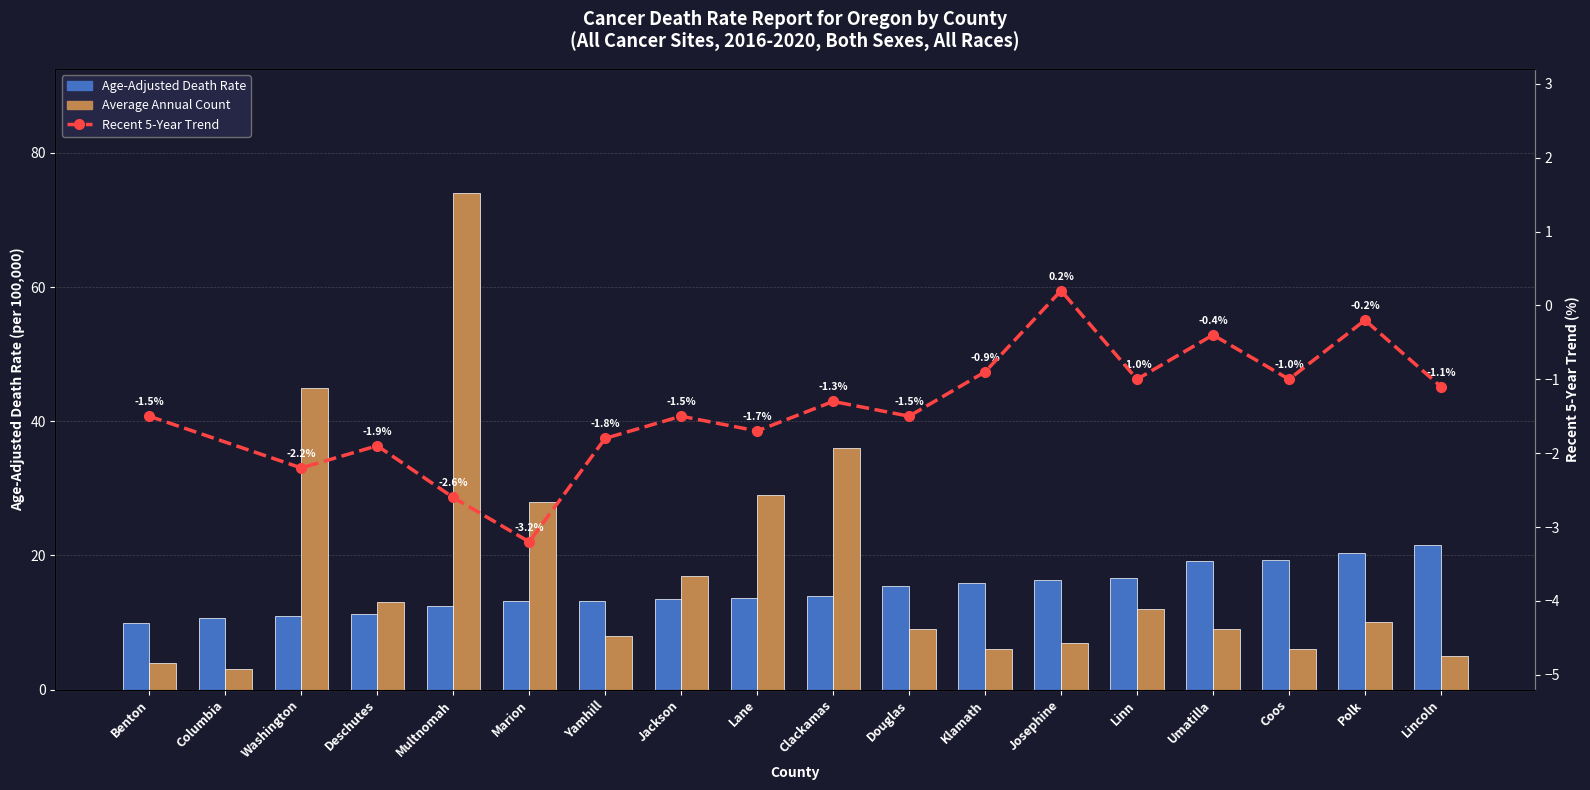

What is the spread (max minus min) of values at Marion?

14.8